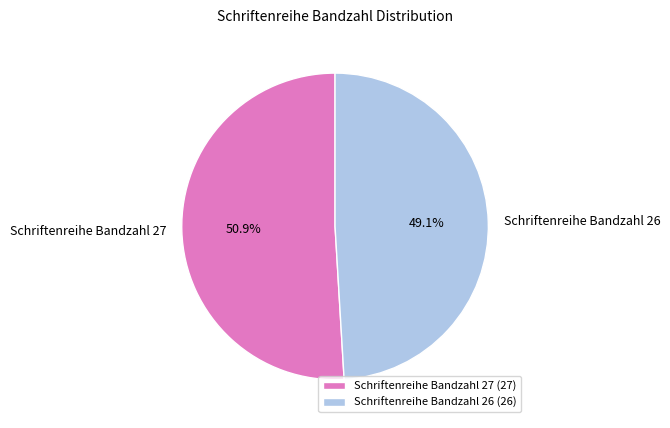

Do Schriftenreihe Bandzahl 26 and Schriftenreihe Bandzahl 27 together represent more than half of the pie?

Yes